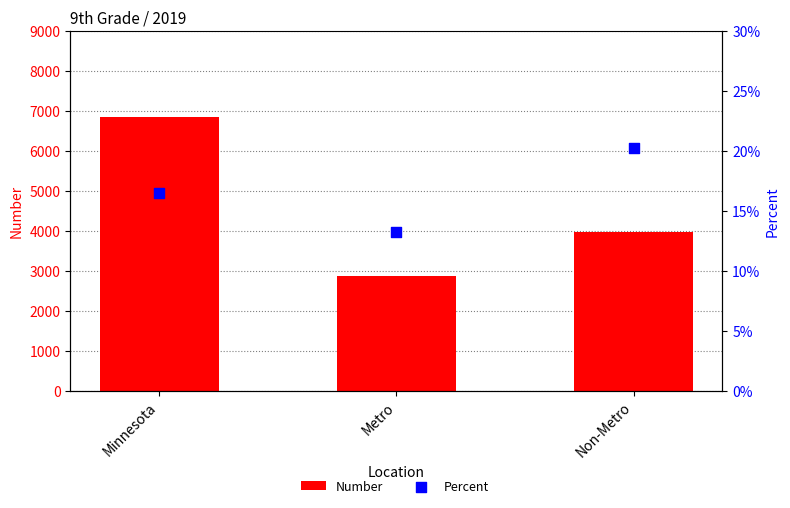

Which series reaches the maximum Y coordinate?

Number